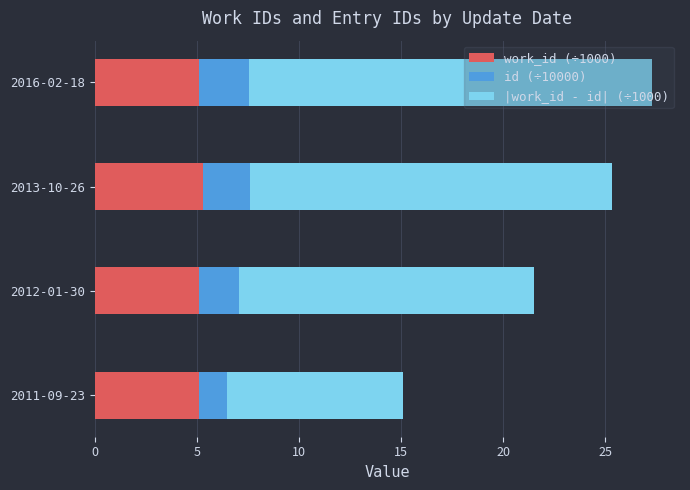

The value of work_id (÷1000) at 2013-10-26 is 5.3. True or false?

True